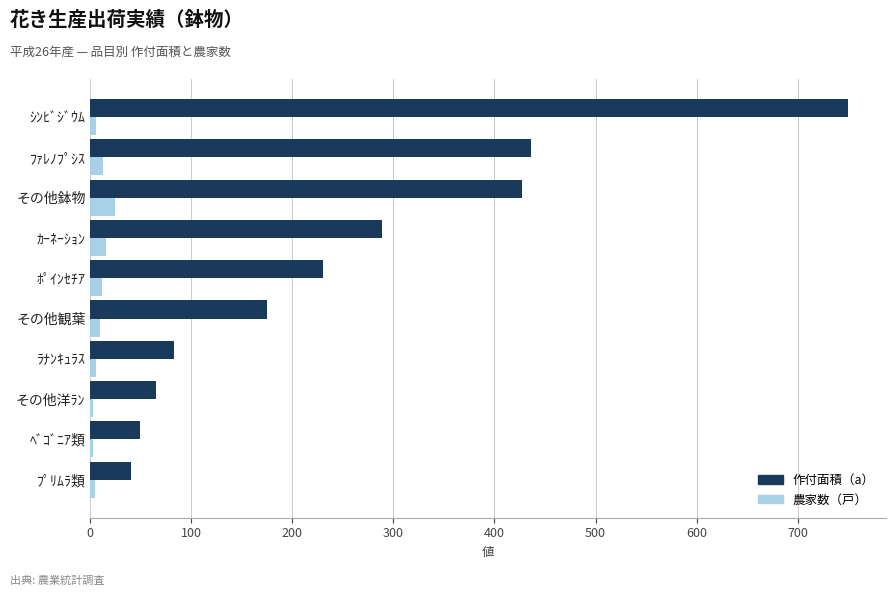

What are all the series names shown in the legend?

作付面積（a）, 農家数（戸）